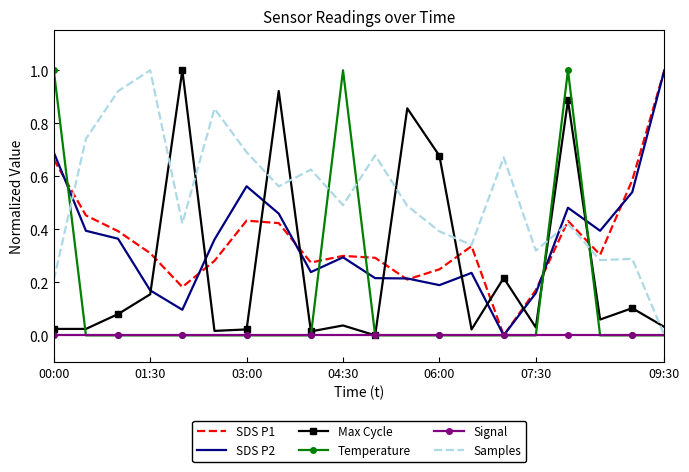

Which series has the largest total across all categories?

Samples